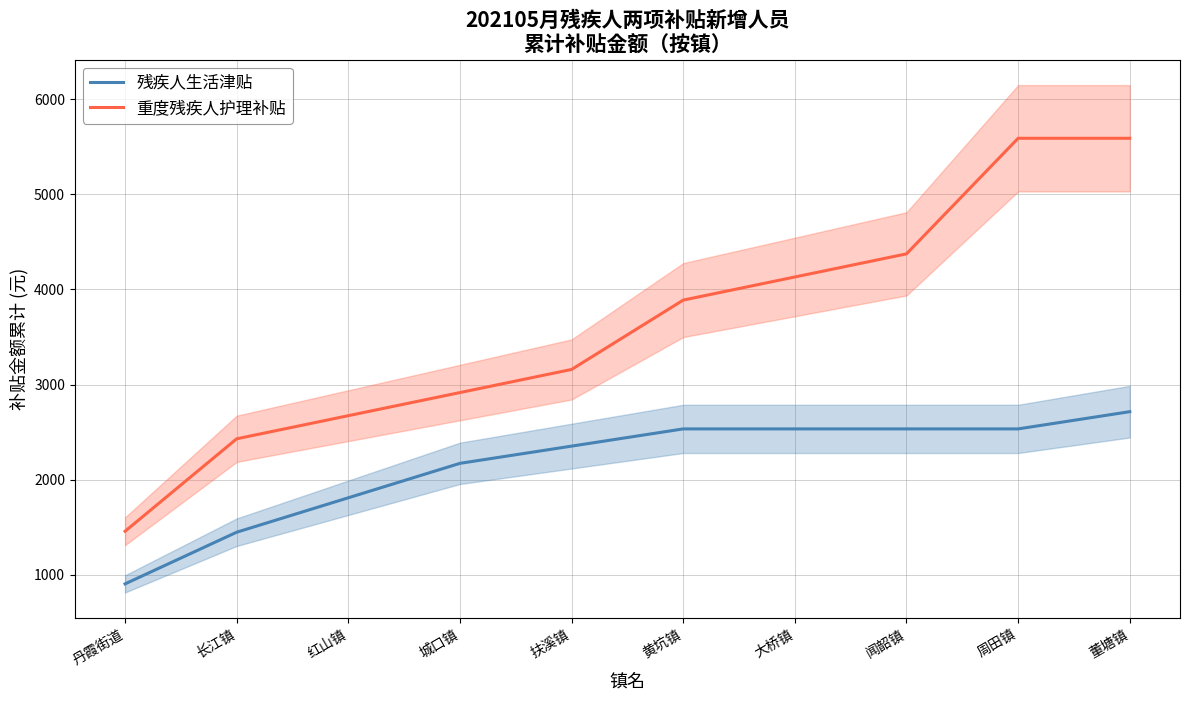

Rank the series by their average value, from highest to lowest.

重度残疾人护理补贴, 残疾人生活津贴